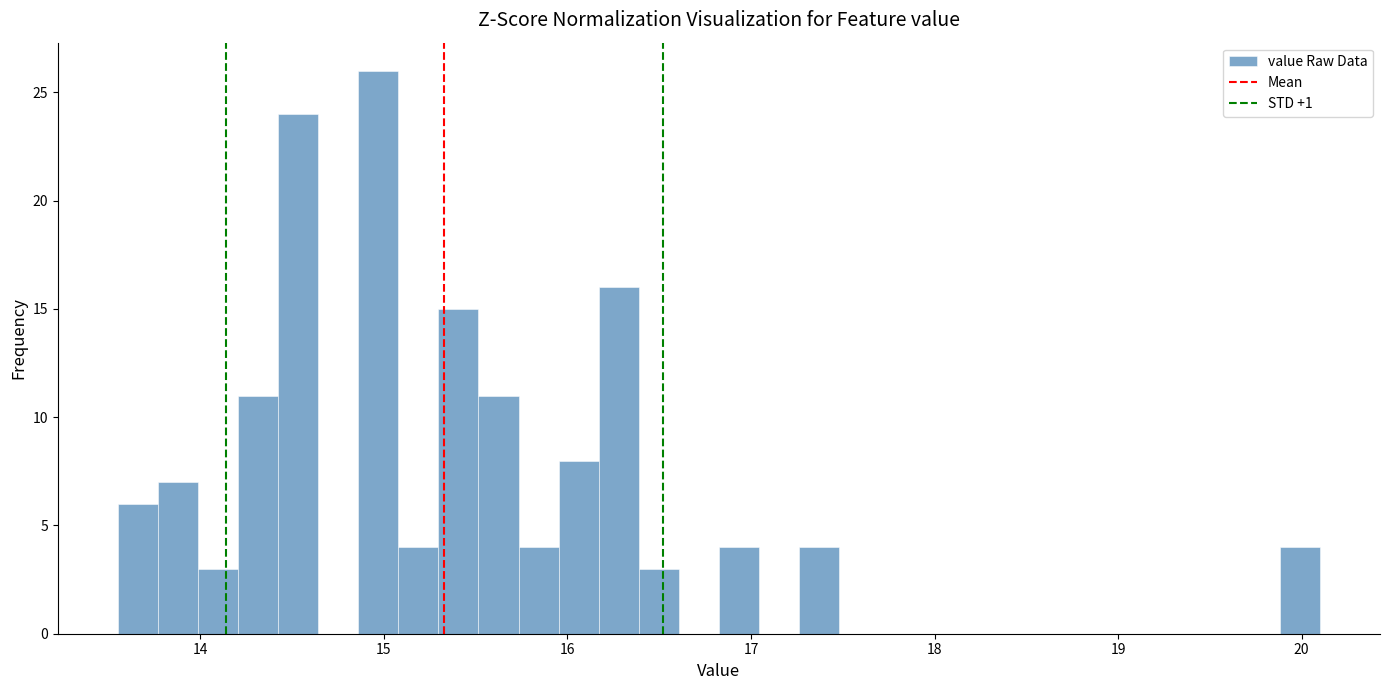

Read against the x-axis, roughly where is the centre of the tallest bar?

15.0